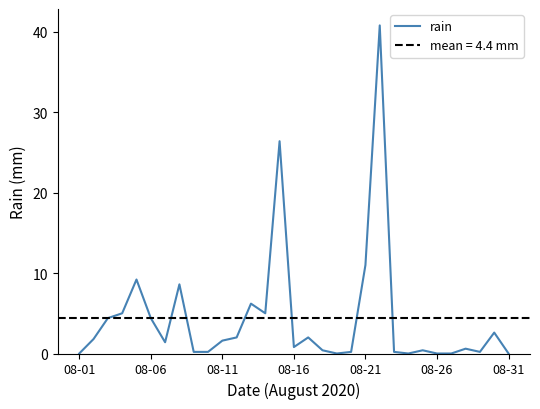

What is the difference between the maximum and second lowest values?

40.8